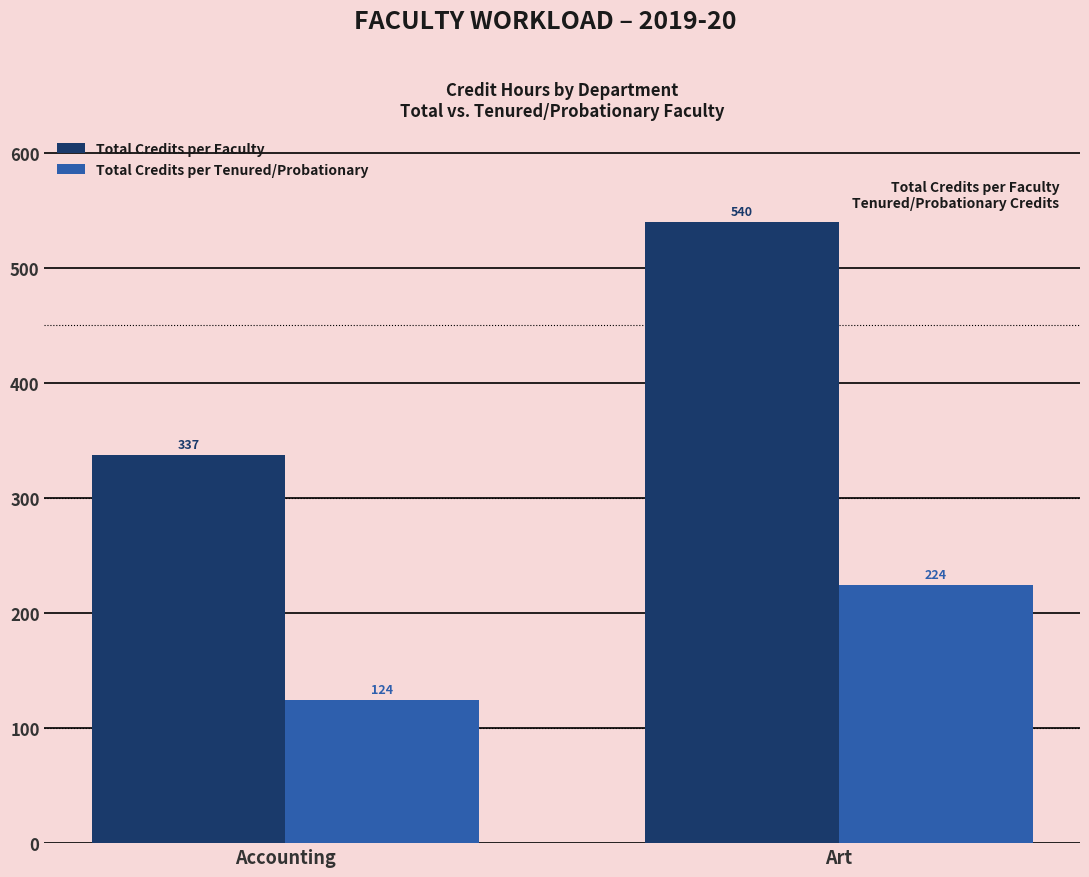

What is the sum of the Total Credits per Tenured/Probationary values at Art and Accounting?

348